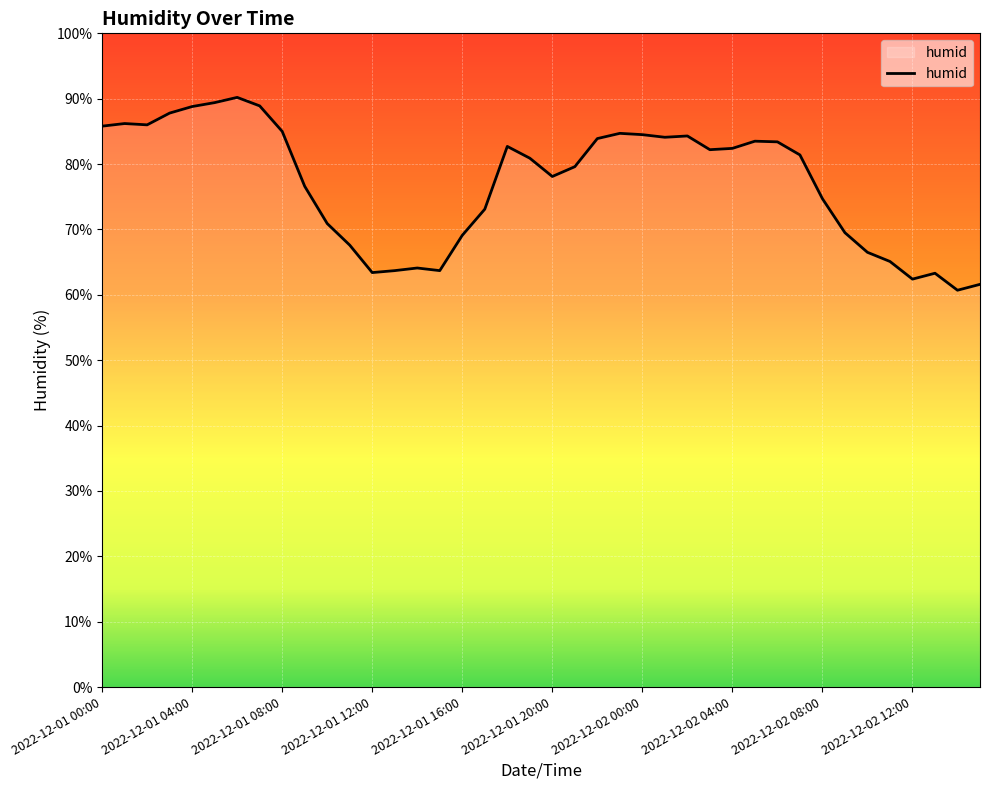

Count the number of data series in this chart.

1